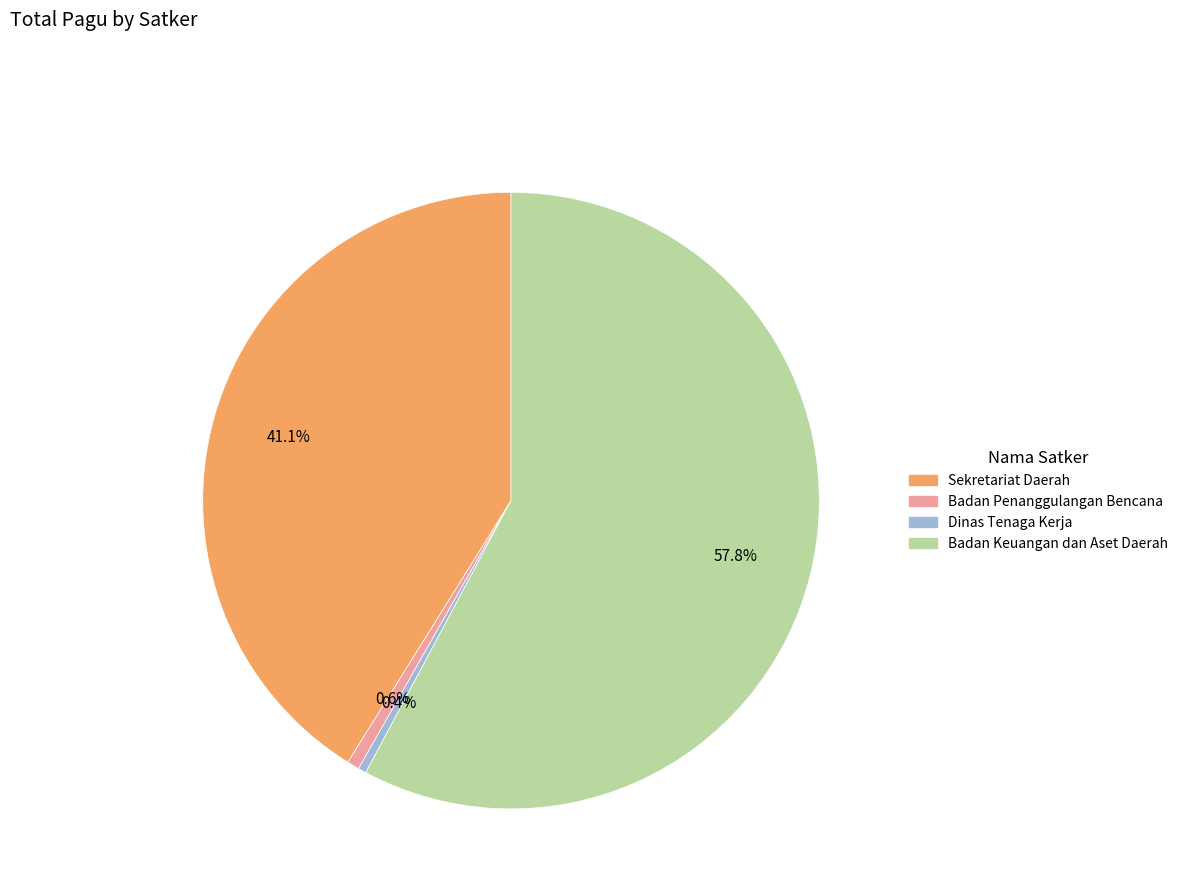

Does any single category account for the majority?

Yes